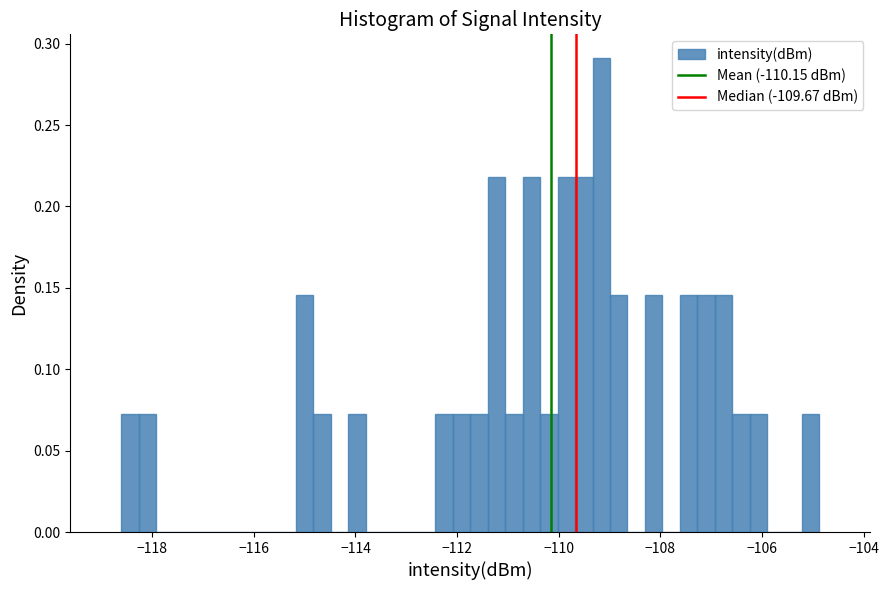

Read against the x-axis, roughly where is the centre of the tallest bar?

-109.2